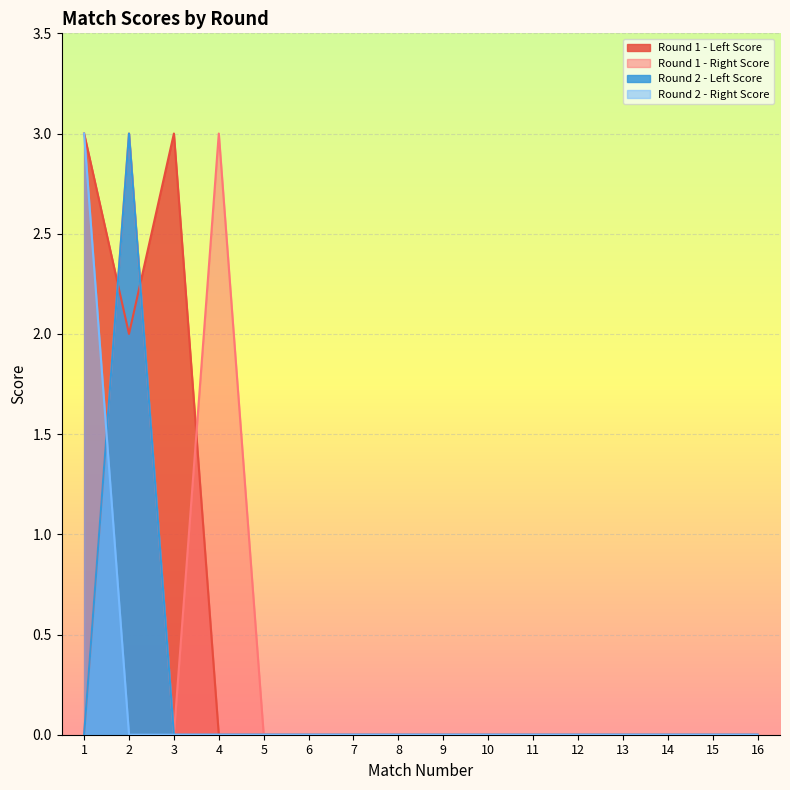

How many values in the Round 1 - Left Score series exceed 0?

3